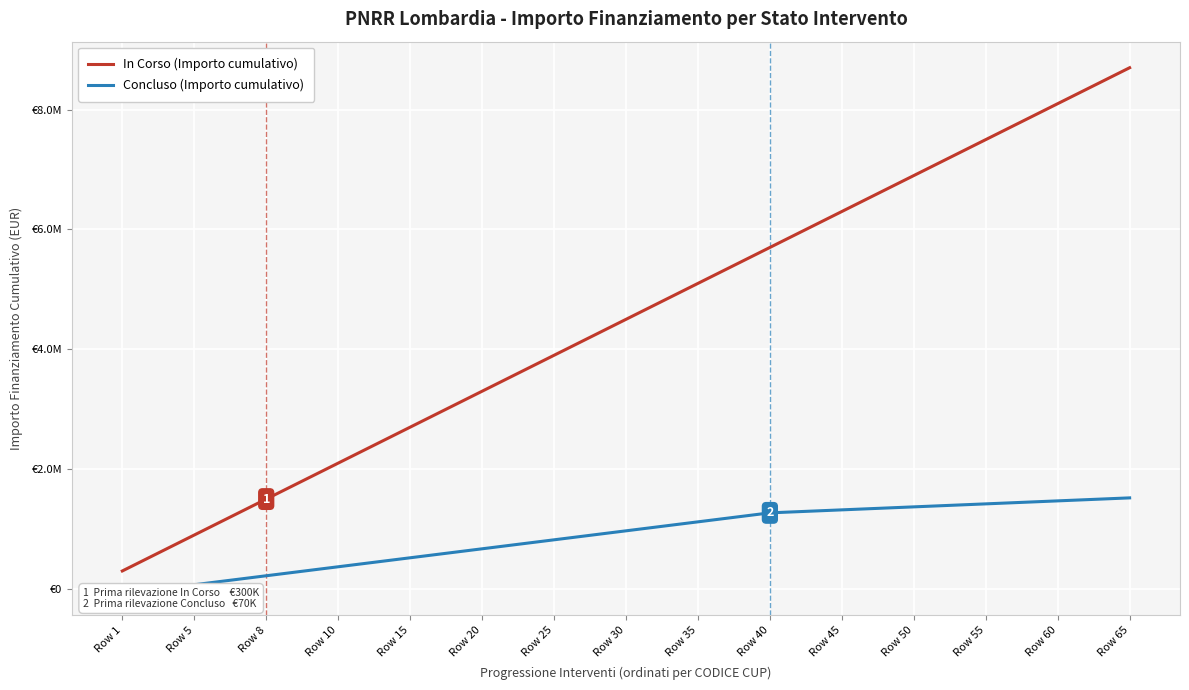

List the labels in order of In Corso (Importo cumulativo) value, smallest first.

Row 1, Row 5, Row 8, Row 10, Row 15, Row 20, Row 25, Row 30, Row 35, Row 40, Row 45, Row 50, Row 55, Row 60, Row 65